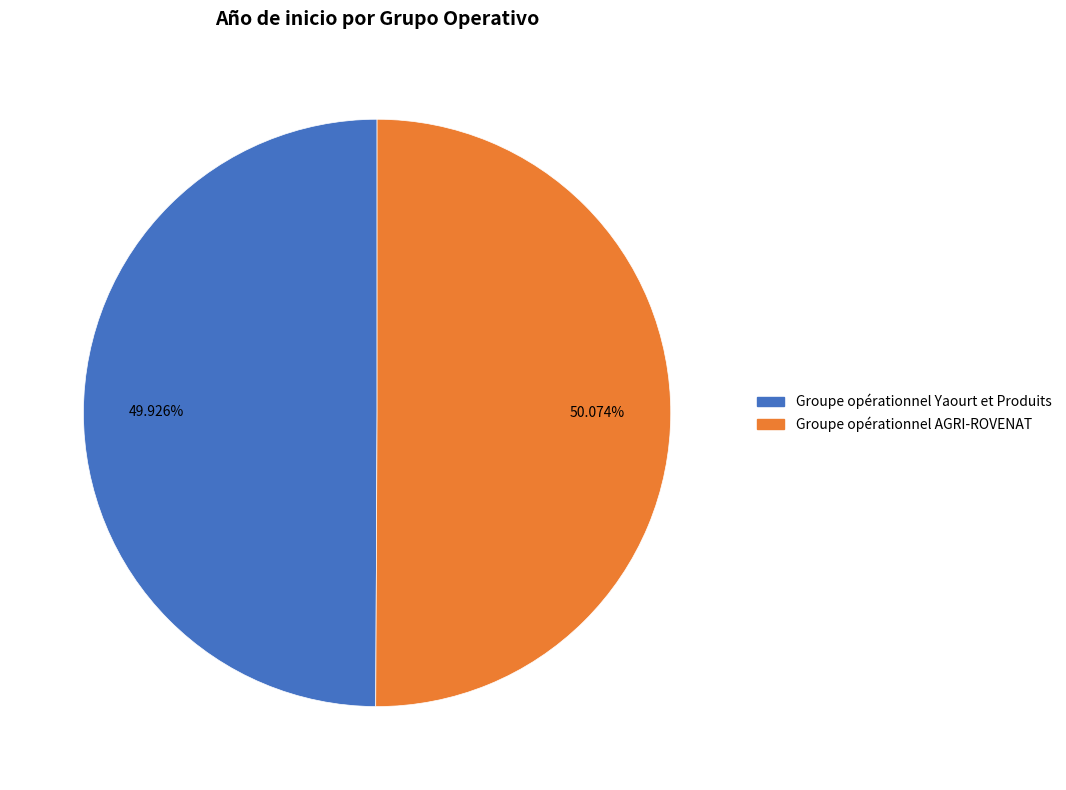

Approximately how many times larger is the value at Groupe opérationnel Yaourt et Produits compared to Groupe opérationnel AGRI-ROVENAT?

1.0